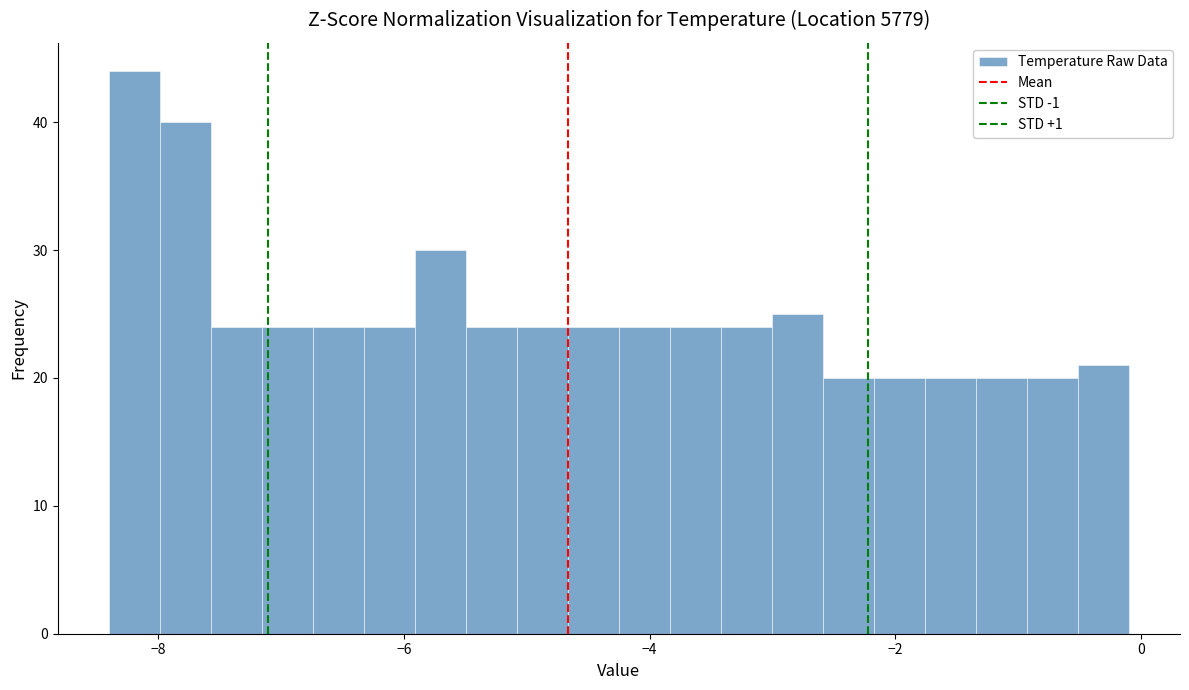

Around what value on the x-axis is the tallest bar? Give the approximate position of its centre, as read against the axis.

-8.2